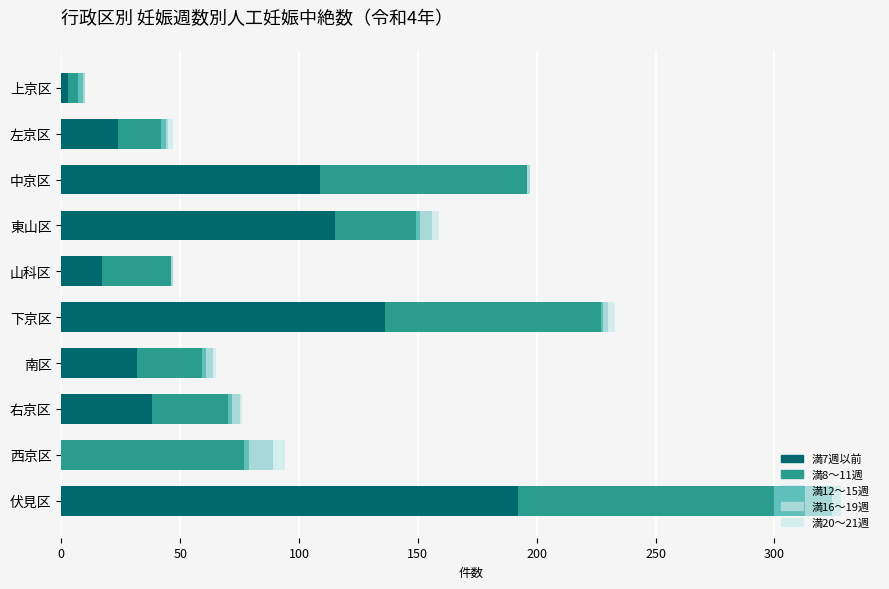

At which label does 満7週以前 reach its peak?

伏見区